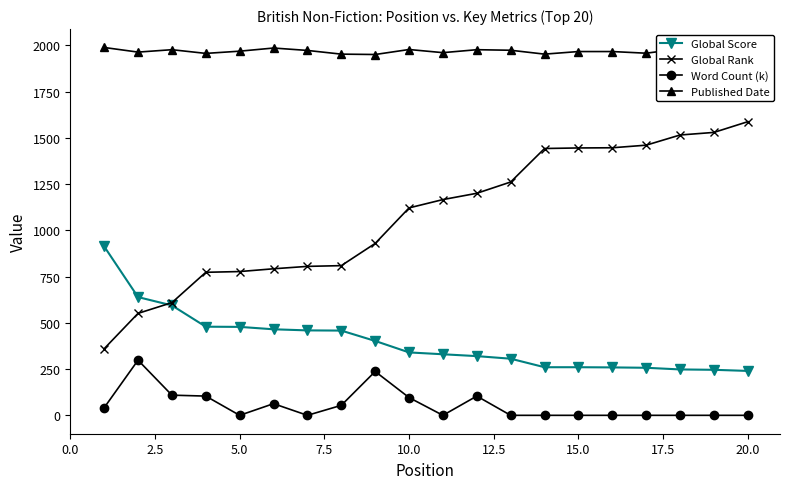

What is the difference between the maximum and minimum values in the Global Score series?

673